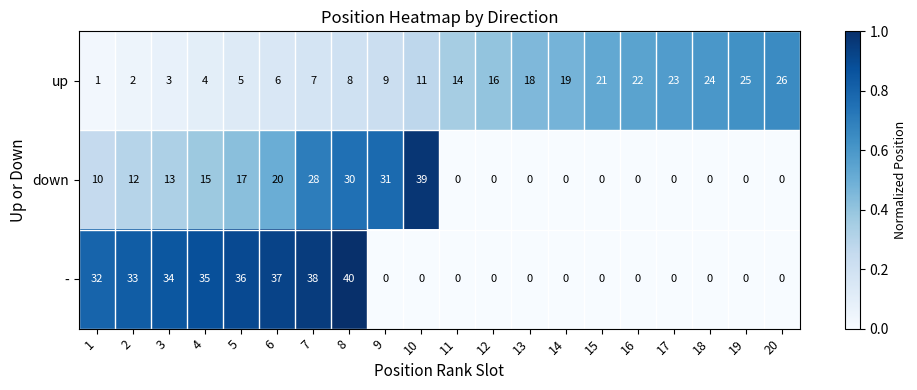

Which label corresponds to the largest value in the chart?

8